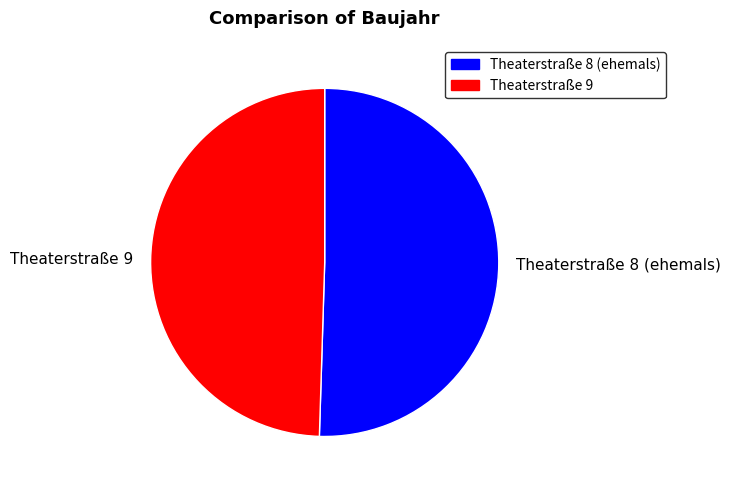

Count the number of slices in the pie.

2